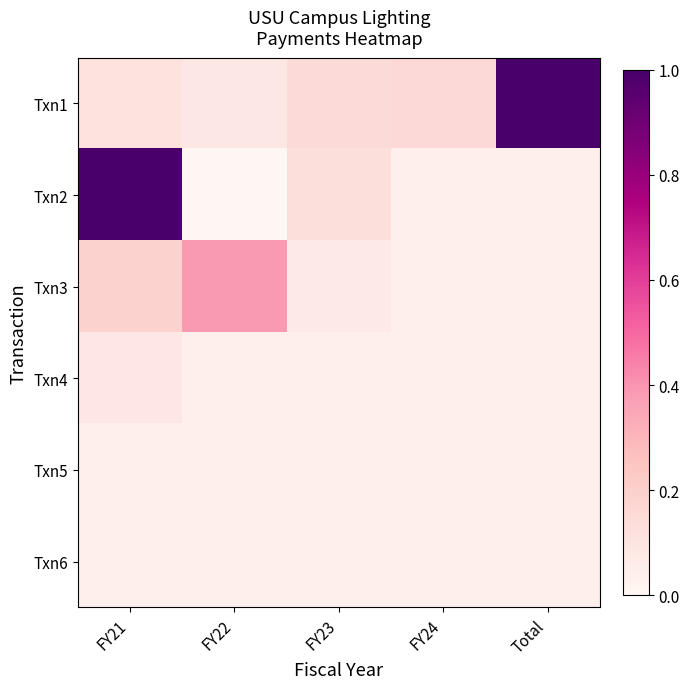

Reading left to right, what are all the values shown in this chart?

Txn1: FY21=0.1	FY22=0.1	FY23=0.1	FY24=0.2	Total=1.0
Txn2: FY21=1.0	FY22=0.0	FY23=0.1	FY24=0.0	Total=0.0
Txn3: FY21=0.2	FY22=0.4	FY23=0.1	FY24=0.0	Total=0.0
Txn4: FY21=0.1	FY22=0.0	FY23=0.0	FY24=0.0	Total=0.0
Txn5: FY21=0.0	FY22=0.0	FY23=0.0	FY24=0.0	Total=0.0
Txn6: FY21=0.0	FY22=0.0	FY23=0.0	FY24=0.0	Total=0.0